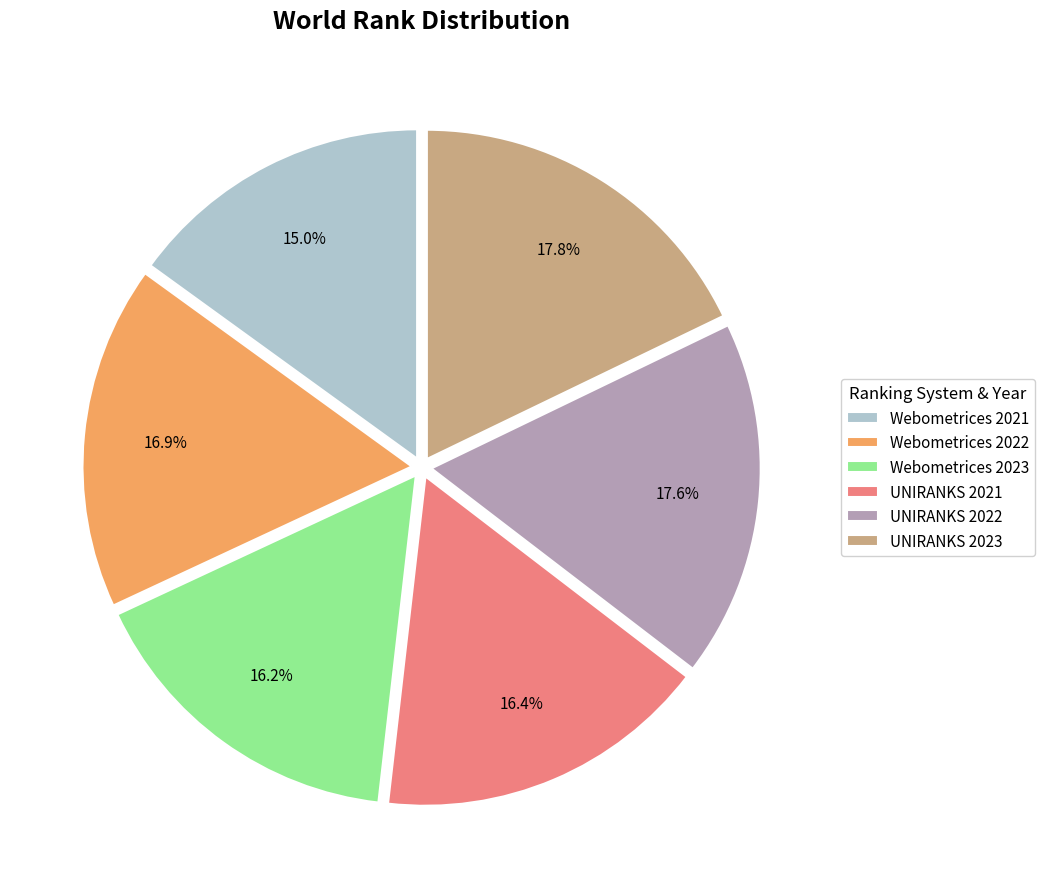

To the nearest percent, what portion does UNIRANKS 2023 represent?

18%